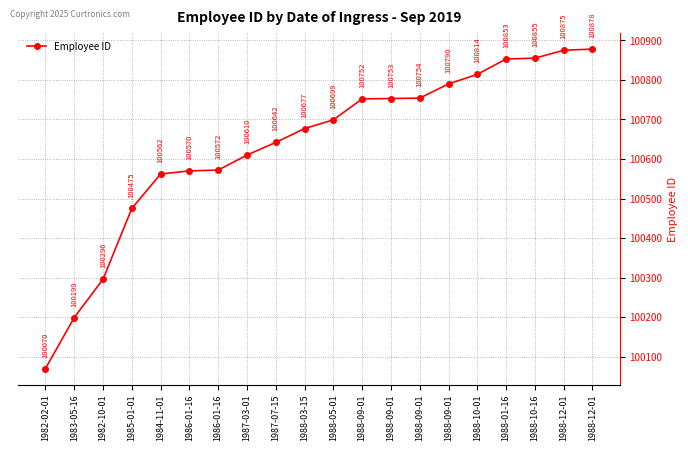

At which category does the chart reach its peak across all series?

1988-12-01